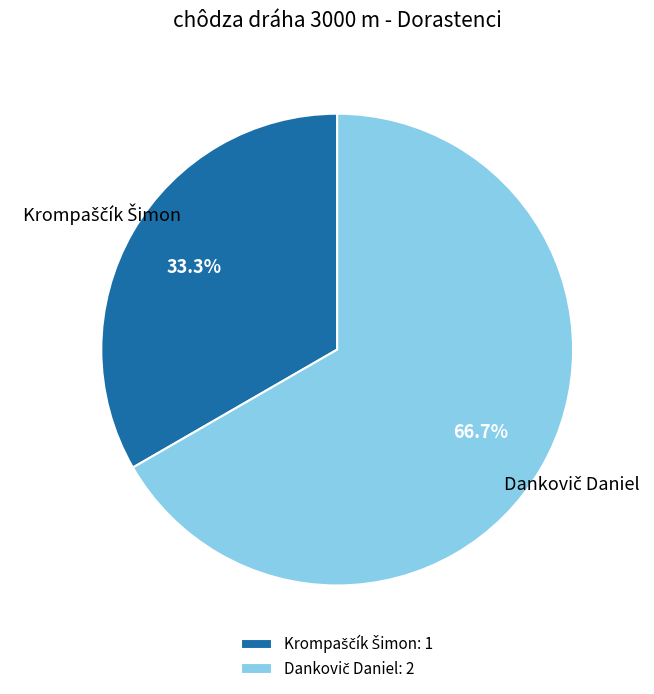

Is there any slice that represents more than half of the pie?

Yes